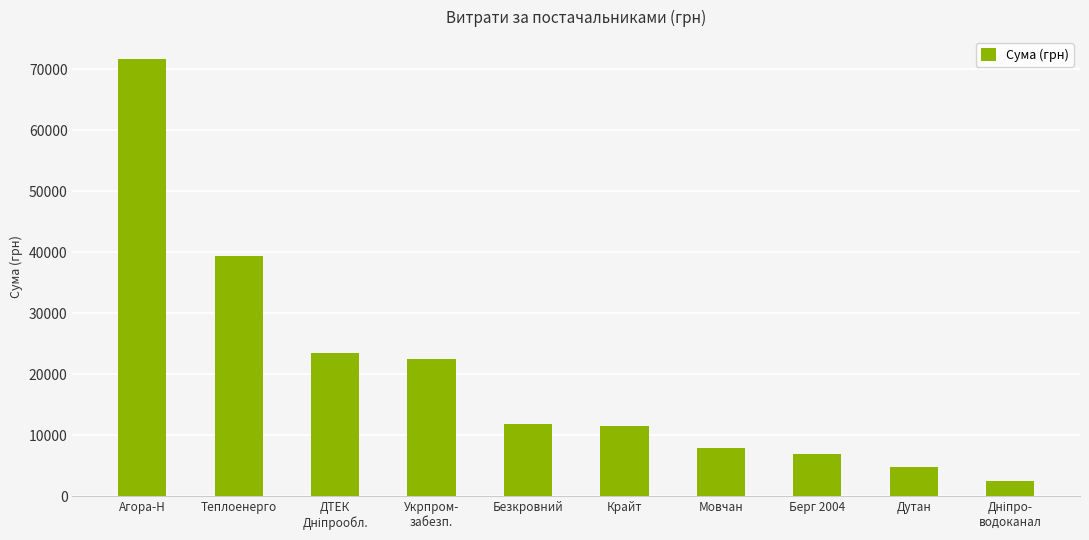

True or false: the data shows 11580.5 at Крайт.

True